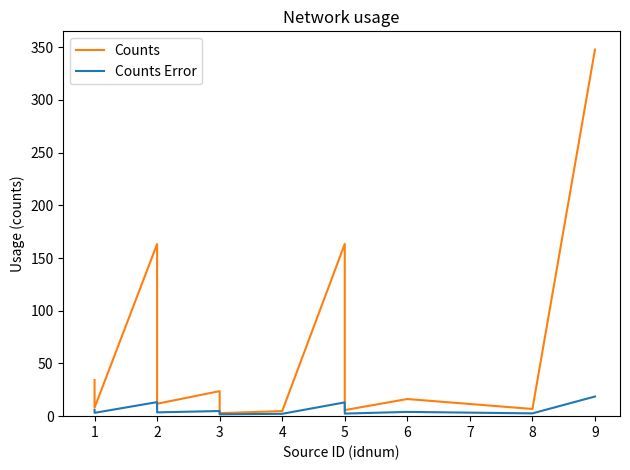

What is the difference between the maximum and second lowest values in the Counts series?

343.0